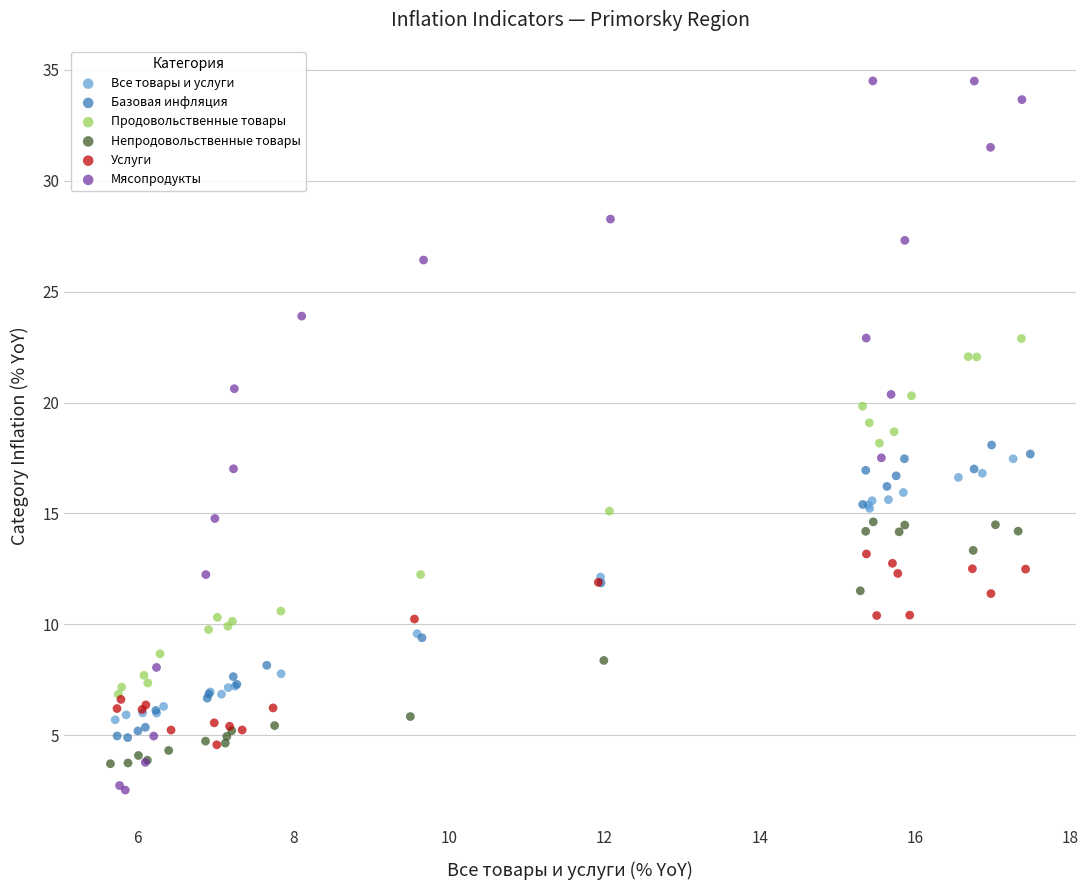

Which series has the largest Y range (max minus min)?

Мясопродукты